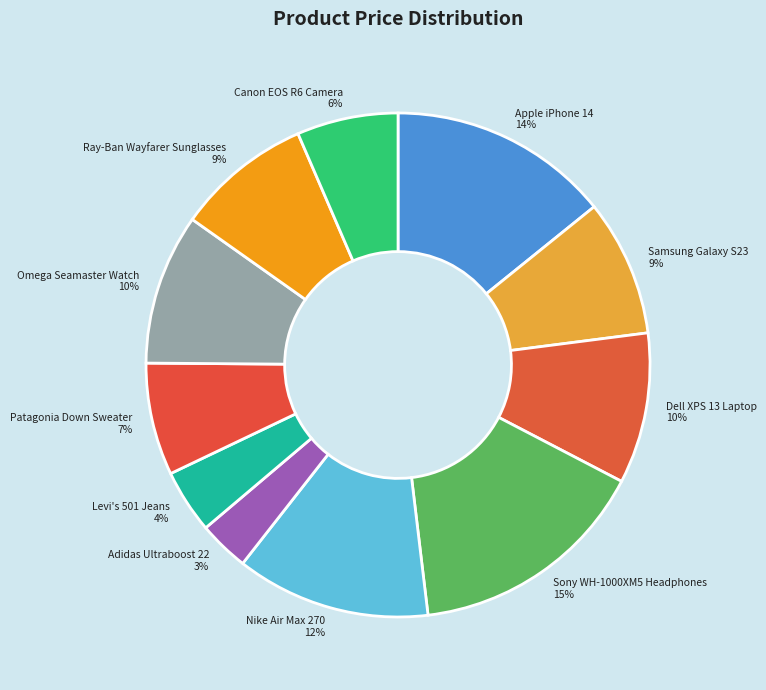

Which category has the biggest portion of the pie?

Sony WH-1000XM5 Headphones